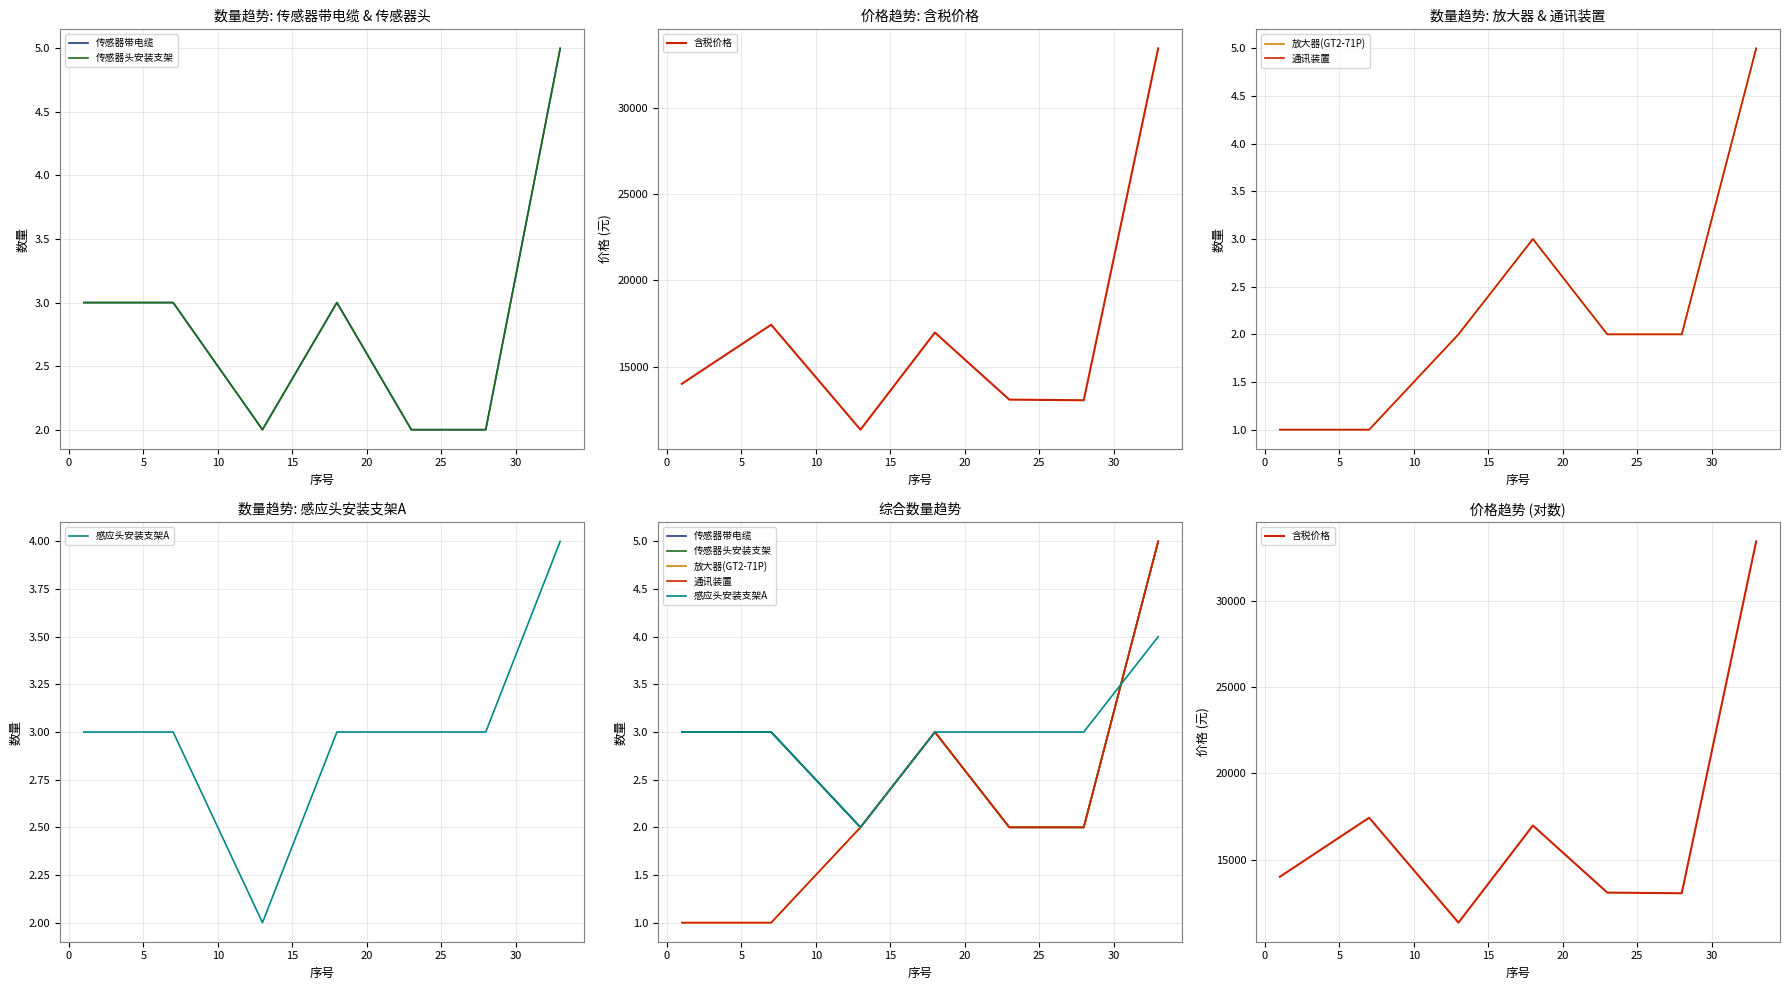

What is the total value across all series at 25?

33460.0